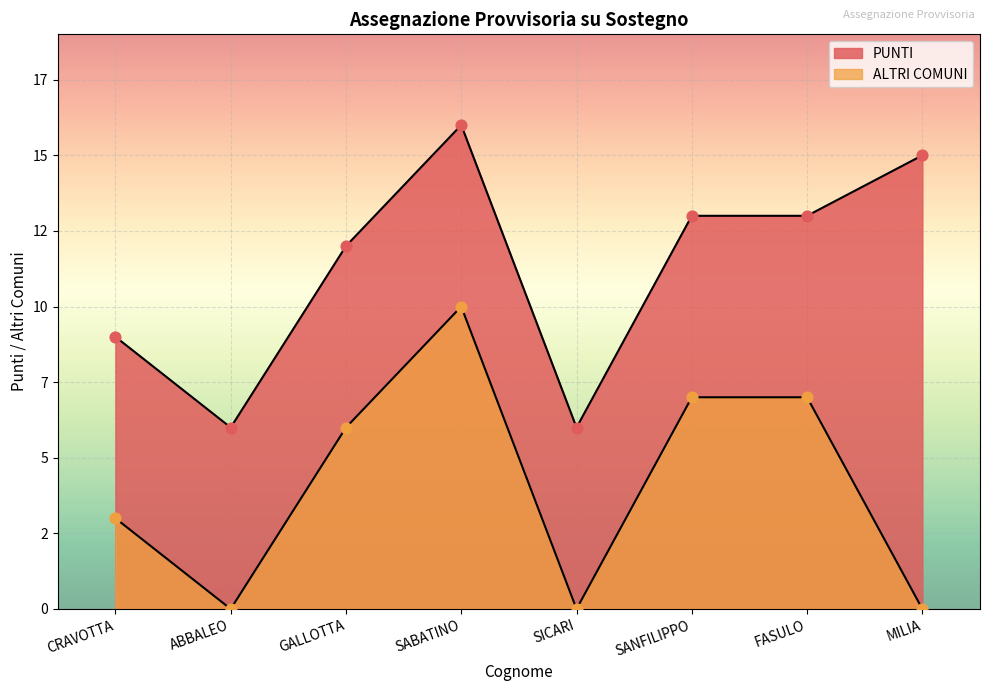

What is the change in value from ABBALEO to FASULO?

+7